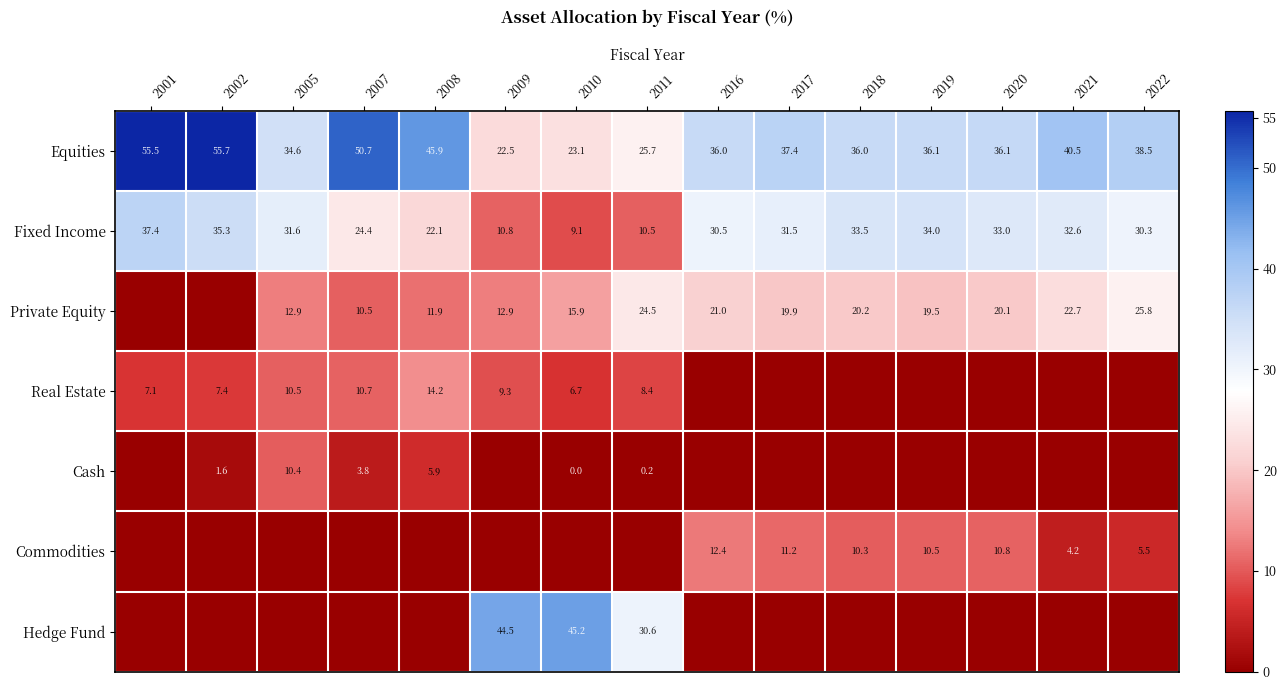

Is the value of Private Equity at 2017 greater than the value of Real Estate at 2009?

Yes